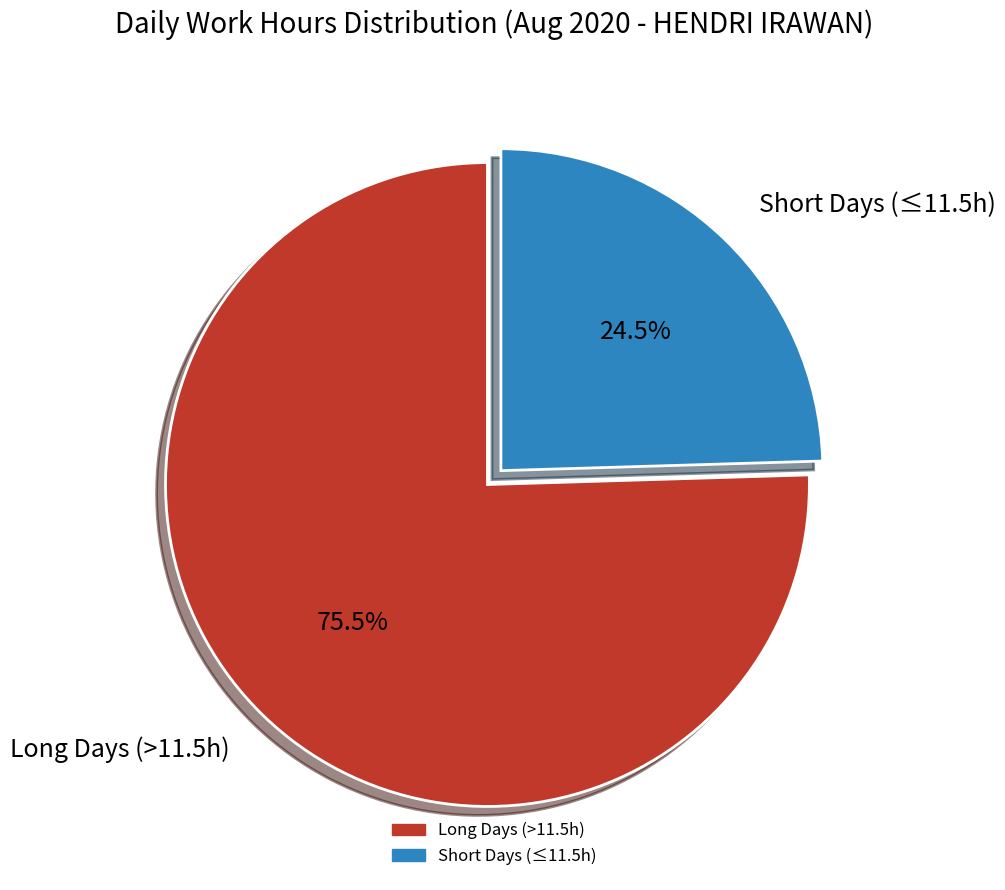

Is there a majority slice in this chart?

Yes